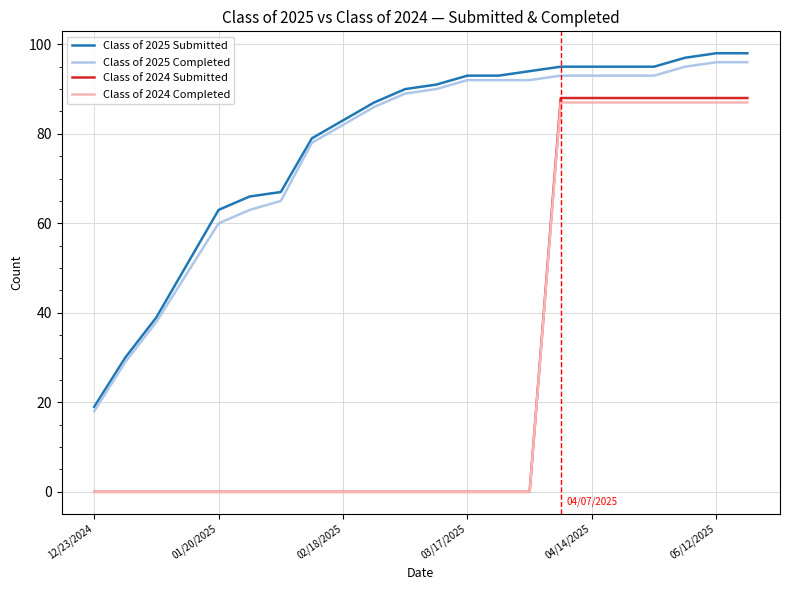

Which series has the widest spread of values?

Class of 2024 Submitted